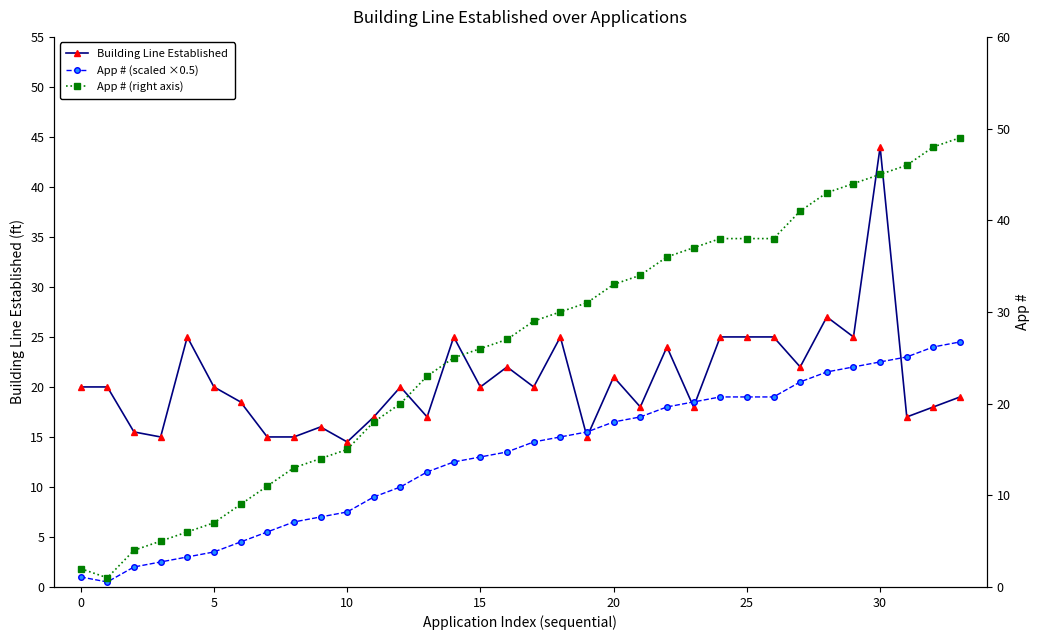

What is the difference between the maximum and minimum values in the App # (right axis) series?

48.0